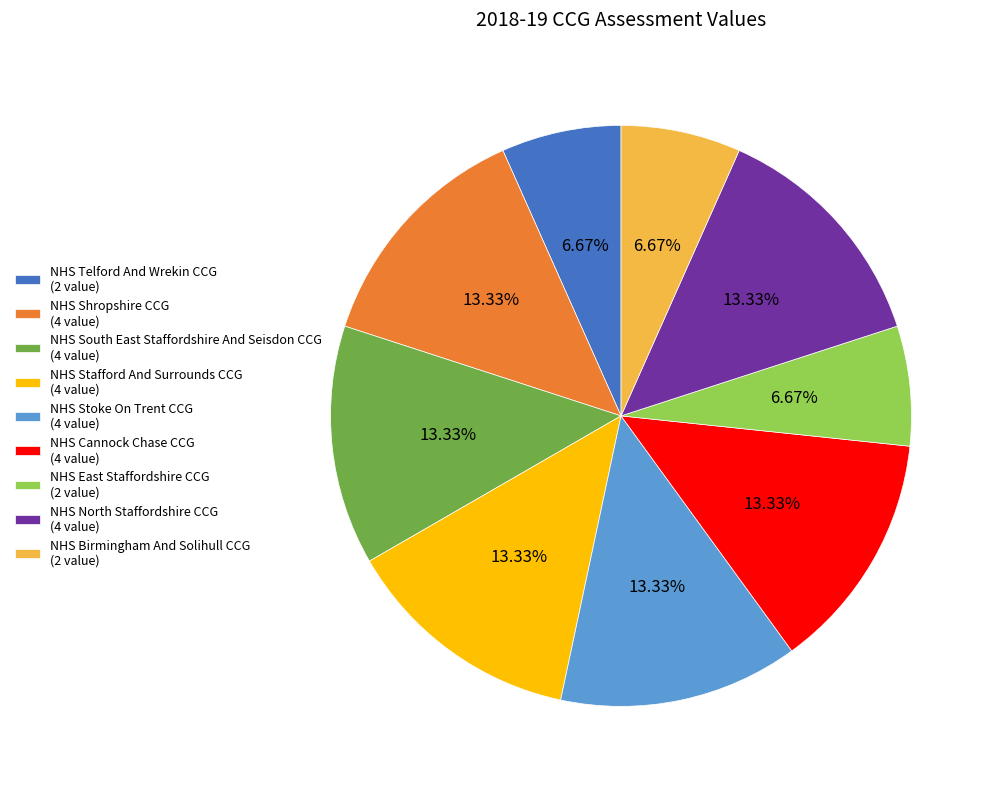

True or false: NHS Cannock Chase CCG accounts for 13% of the total.

True